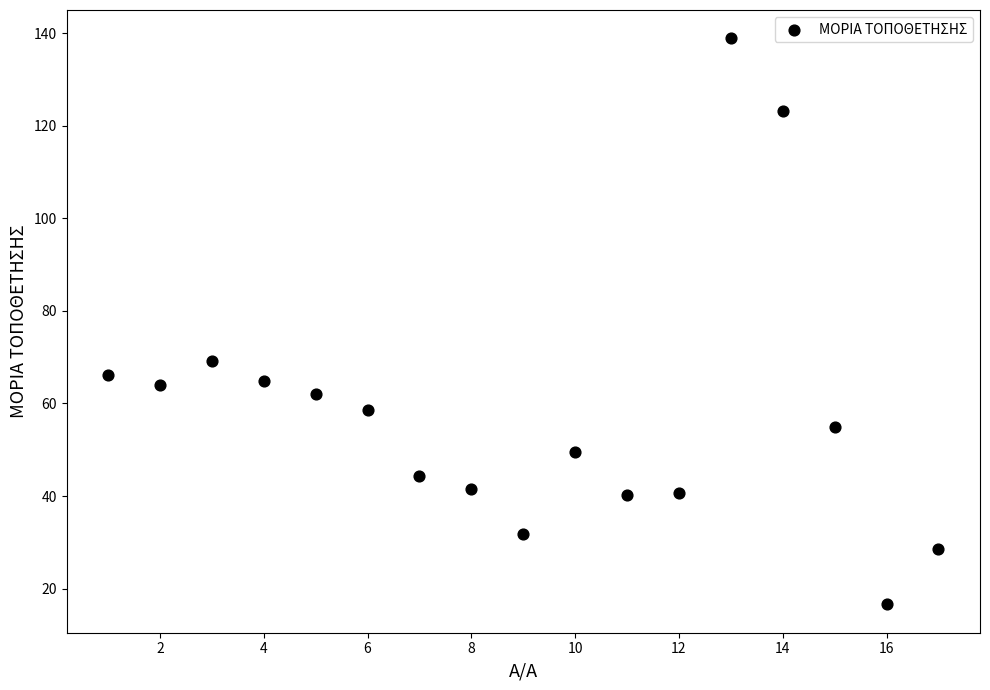

What Y value in the scatter plot is closest to 77?

69.1